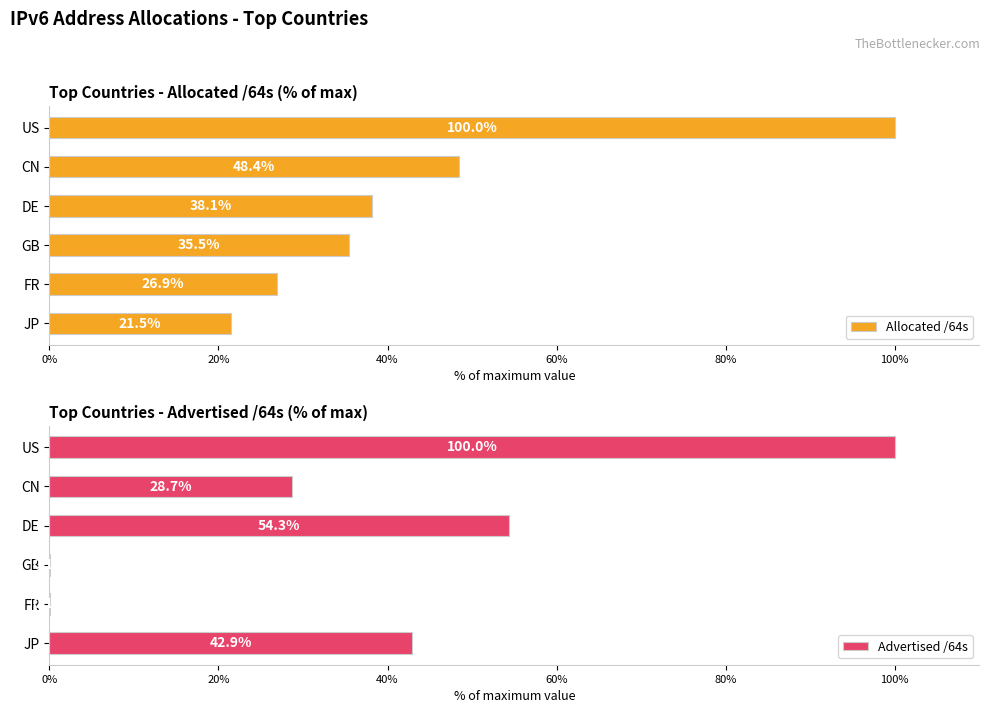

At how many categories does at least one series exceed 2?

6